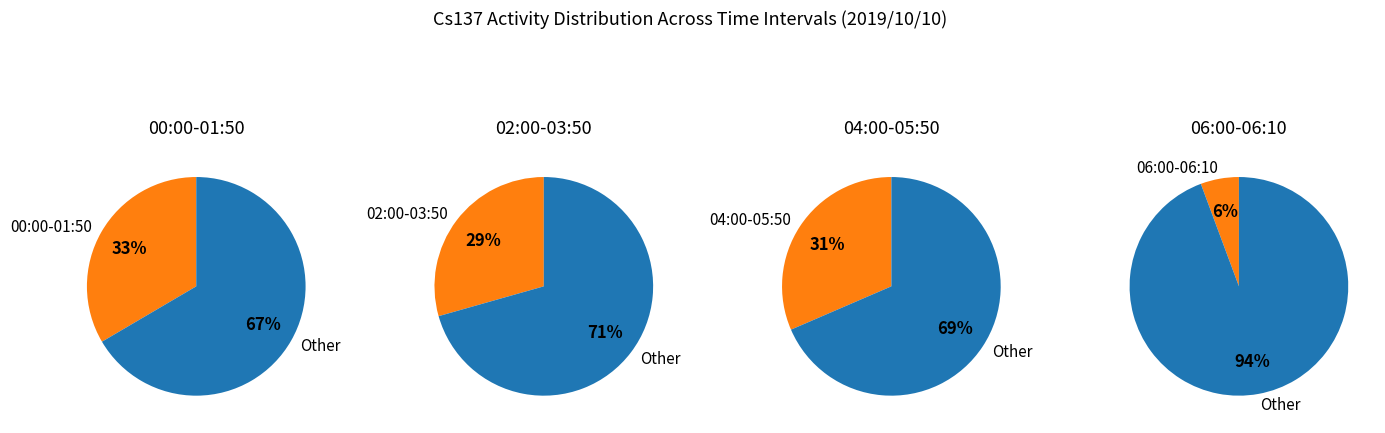

Is it true that 00:30 is 9% of the pie?

False